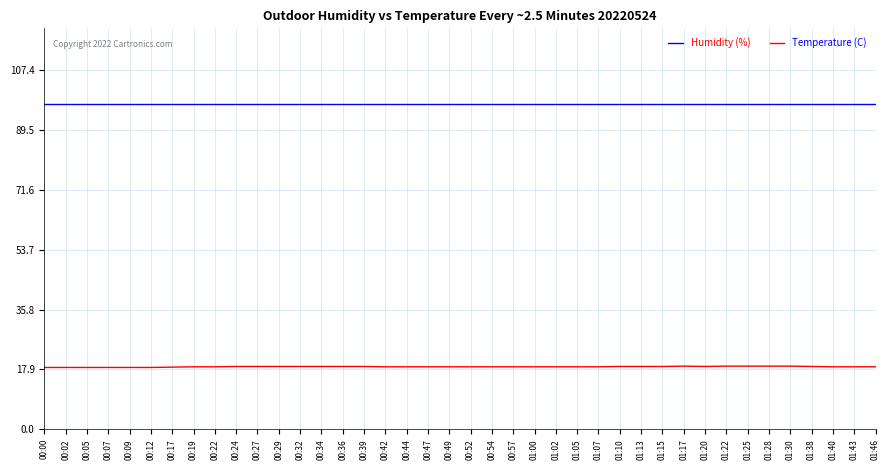

Which series has the widest spread of values?

Temperature (C)